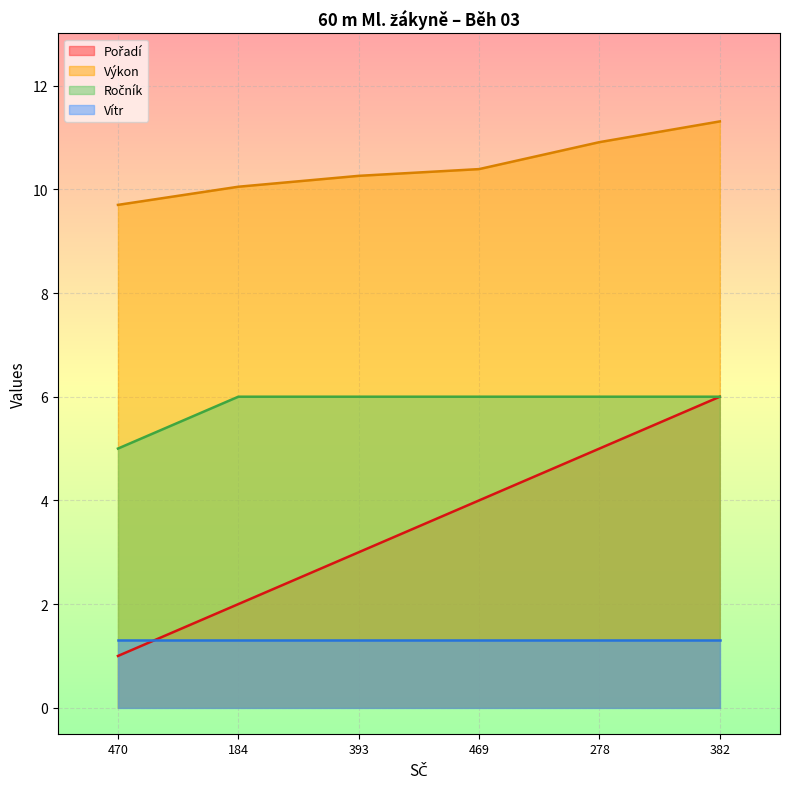

What value does the Vítr series have at 382?

1.3